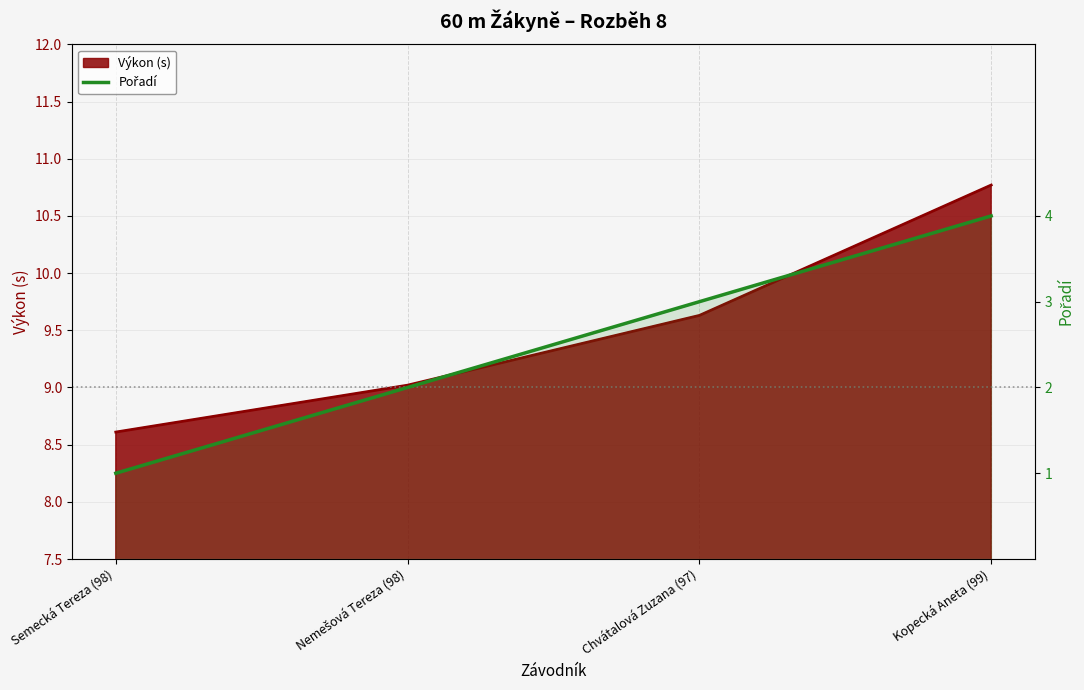

Reading left to right, list all the values displayed in this chart.

Semecká Tereza (98)=1	Nemešová Tereza (98)=2	Chvátalová Zuzana (97)=3	Kopecká Aneta (99)=4